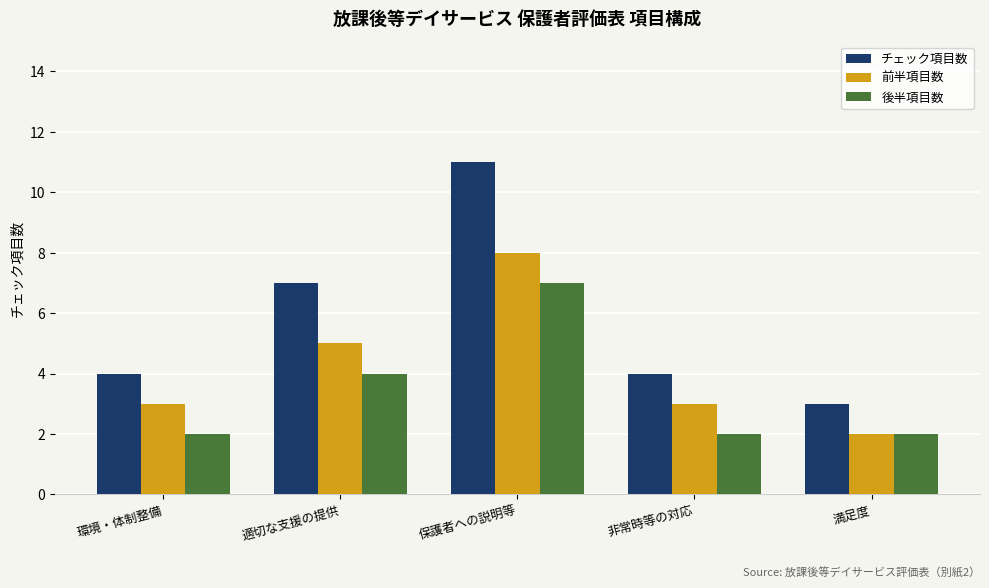

Which series changed the most between 保護者への説明等 and 非常時等の対応?

チェック項目数